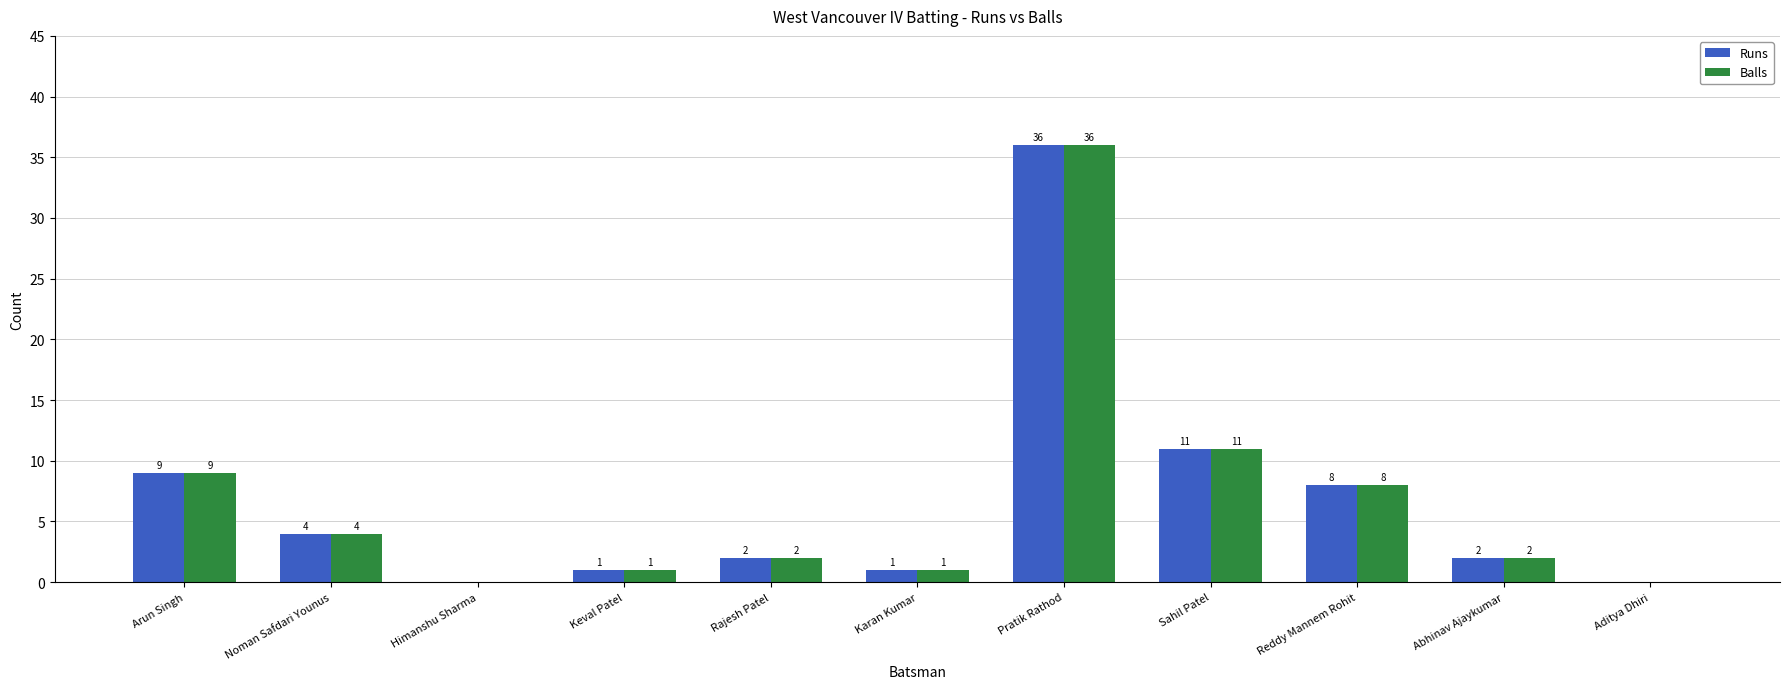

How many values in Balls are above zero?

9